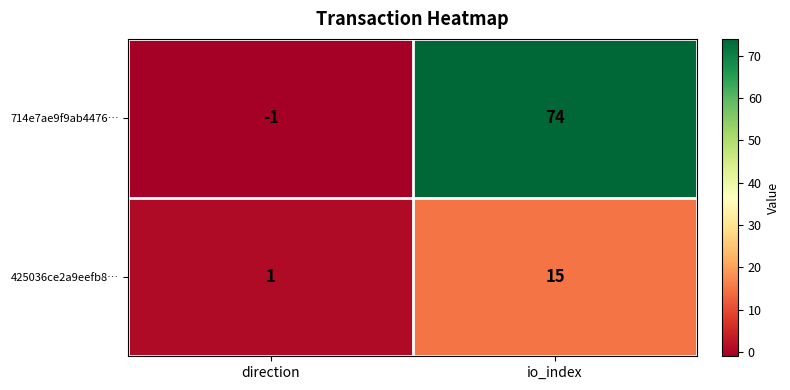

Reading left to right, transcribe all the data shown in this chart.

714e7ae9f9ab4476…: direction=-1	io_index=74
425036ce2a9eefb8…: direction=1	io_index=15